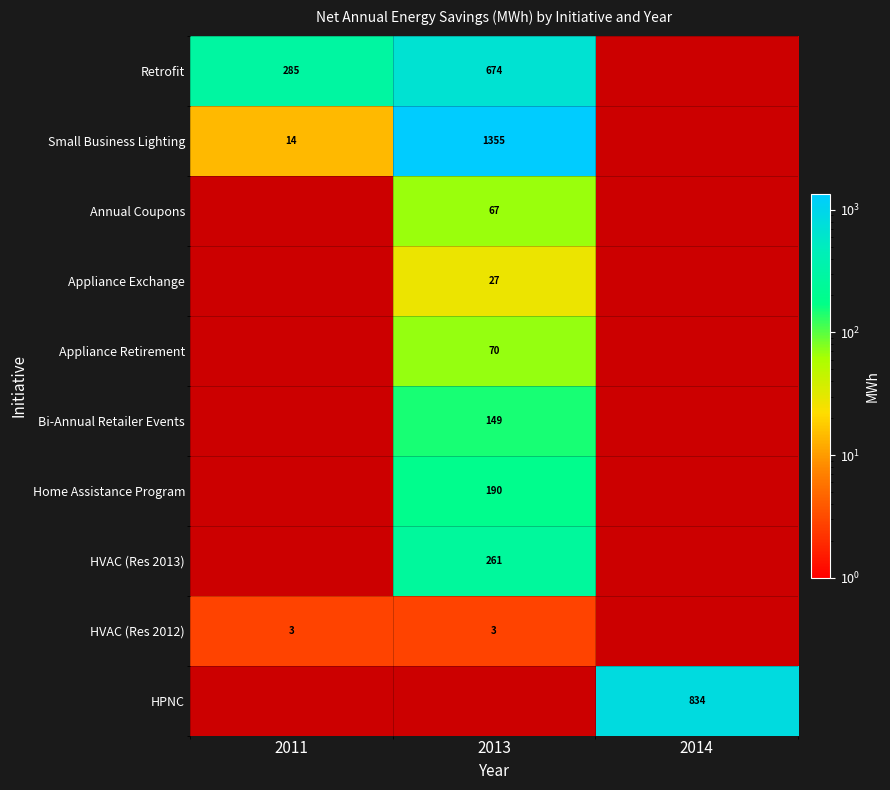

True or false: Appliance Retirement has a value of 70 at 2013.

True